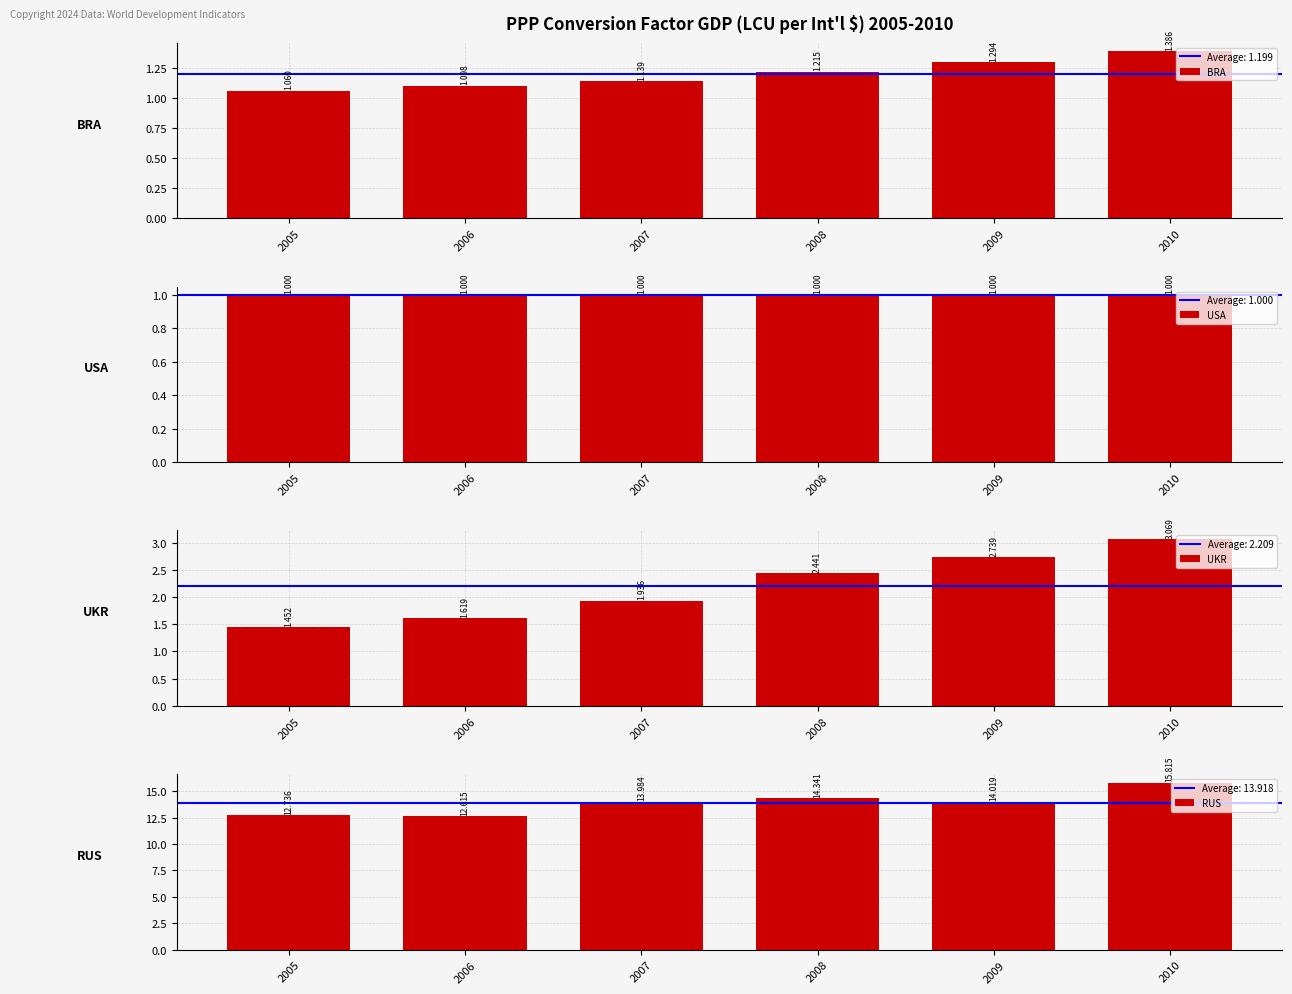

Rank the categories by UKR value from highest to lowest.

2010, 2009, 2008, 2007, 2006, 2005